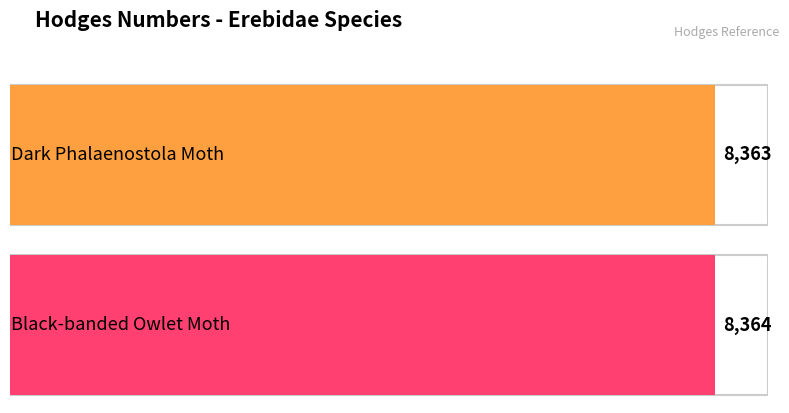

What is the approximate value at Dark Phalaenostola Moth?

8363